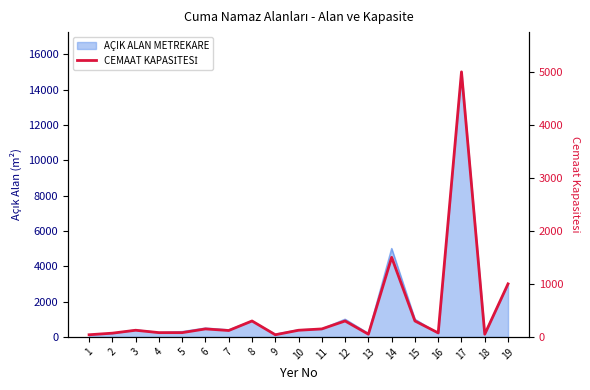

What is the ratio of the value at 12 to the value at 3?

2.4